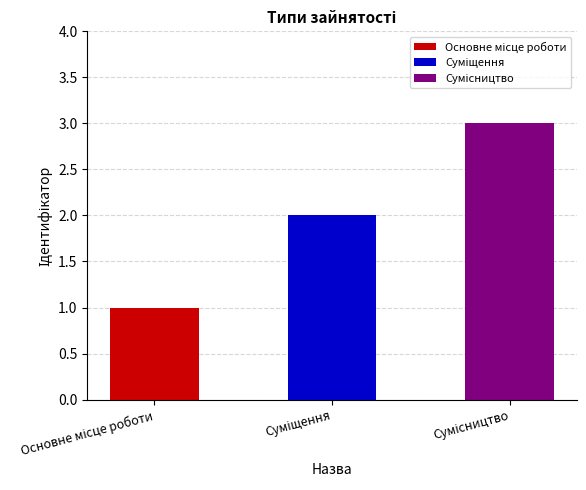

Reading left to right, what are all the values shown in this chart?

1	2	3